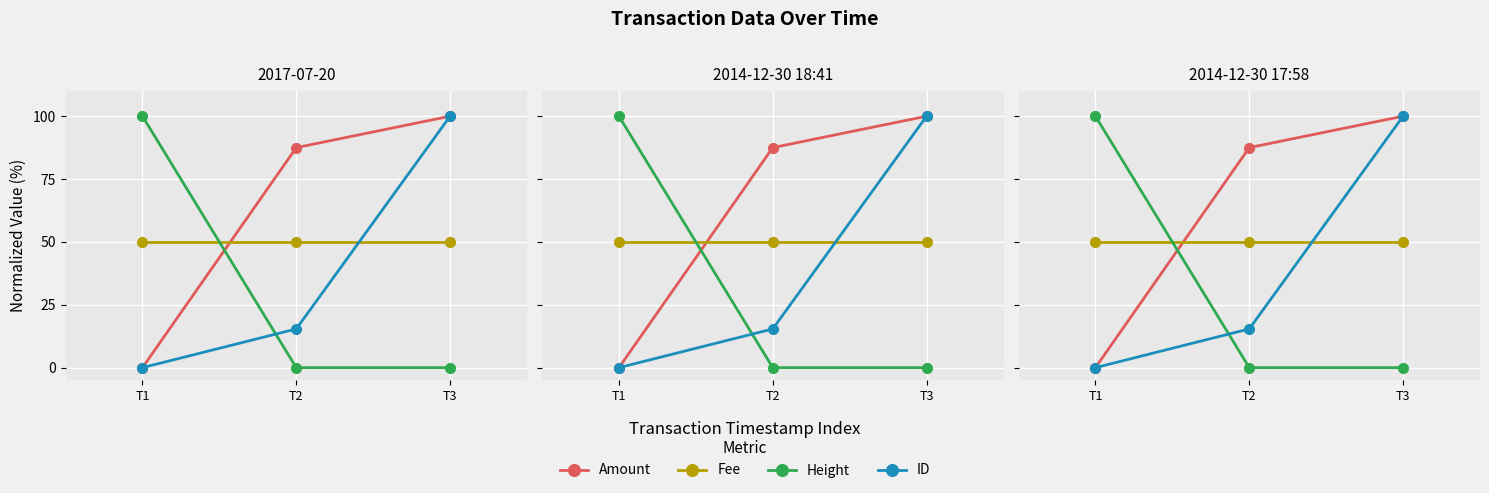

What are all the series names shown in the legend?

Amount, Fee, Height, ID